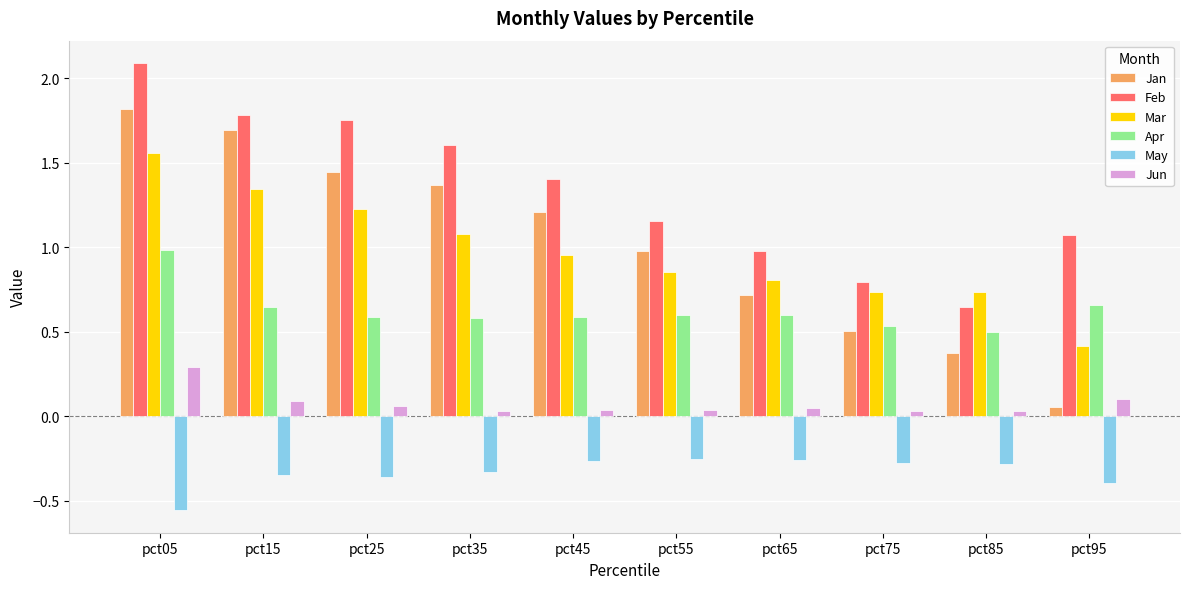

At which label is Mar closest to 0?

pct95